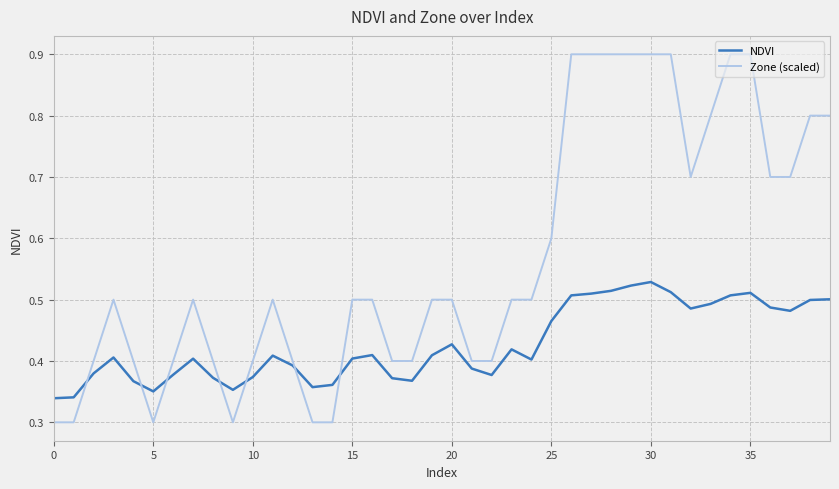

True or false: NDVI and Zone (scaled) intersect in this chart.

True